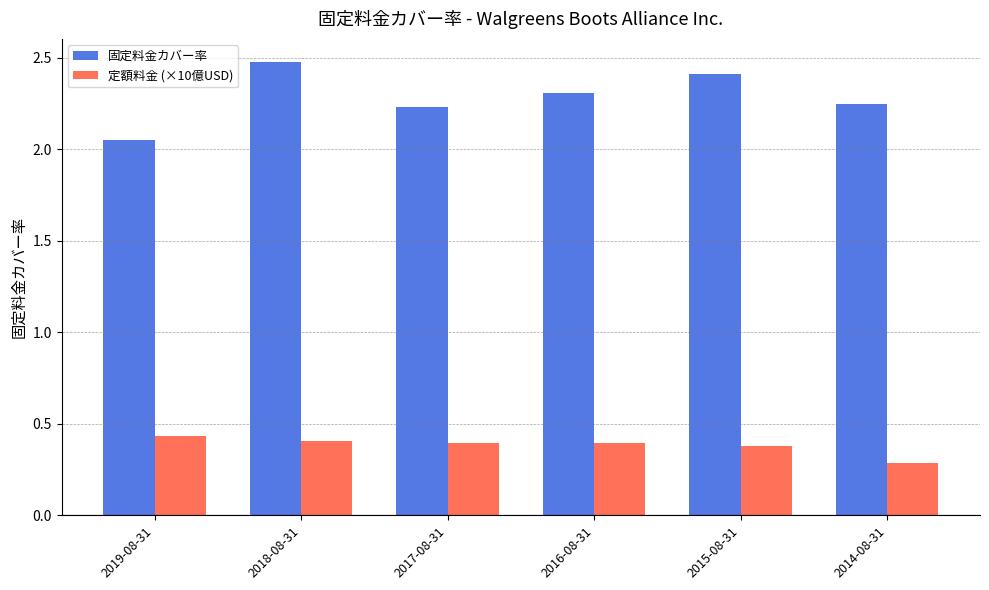

True or false: 定額料金 (×10億USD) has a value of 0.4 at 2018-08-31.

True